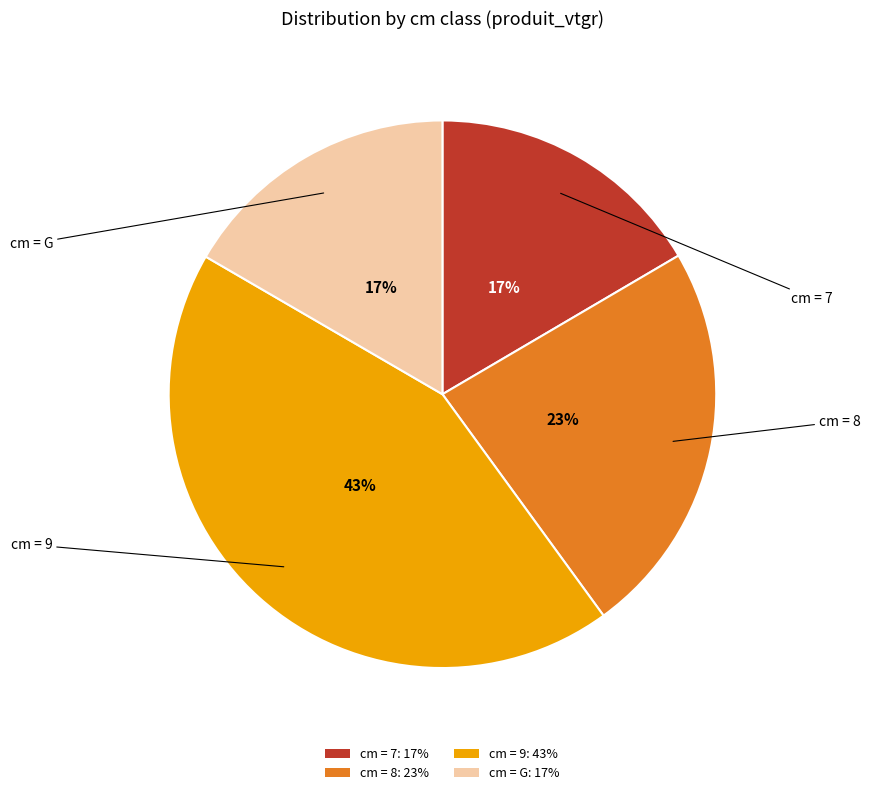

To the nearest percent, what portion does cm = 9: 43% represent?

43%